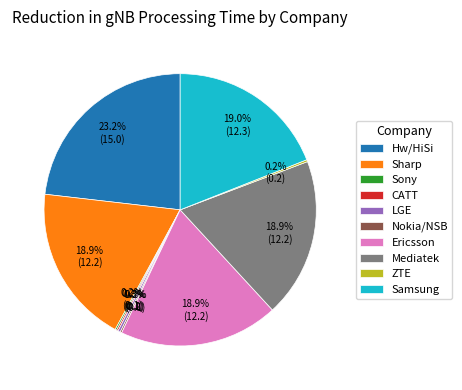

Does Mediatek represent more than half of the total?

No